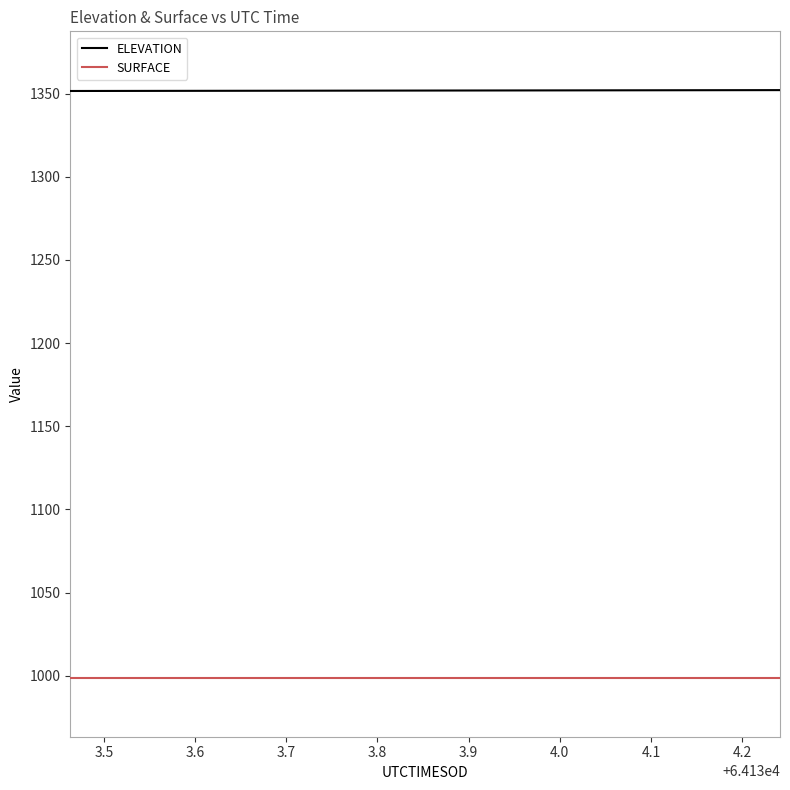

Which series has the largest total across all categories?

ELEVATION